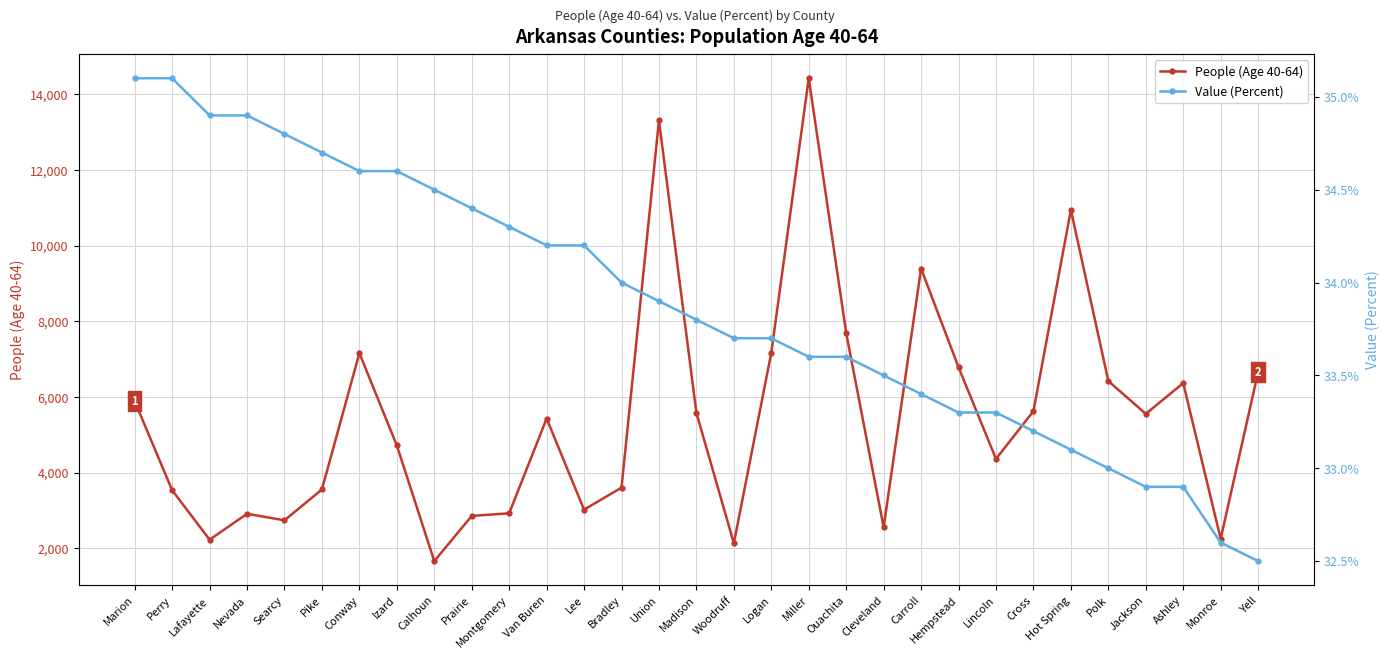

What is the lowest value of the People (Age 40-64) series?

1660